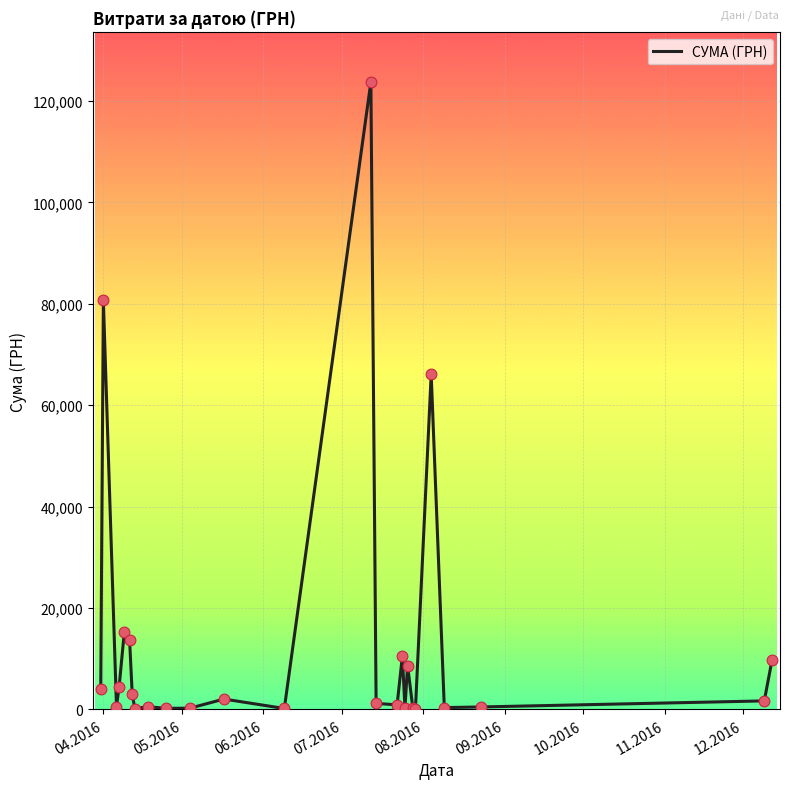

What is the difference between the maximum and minimum values?

123660.3